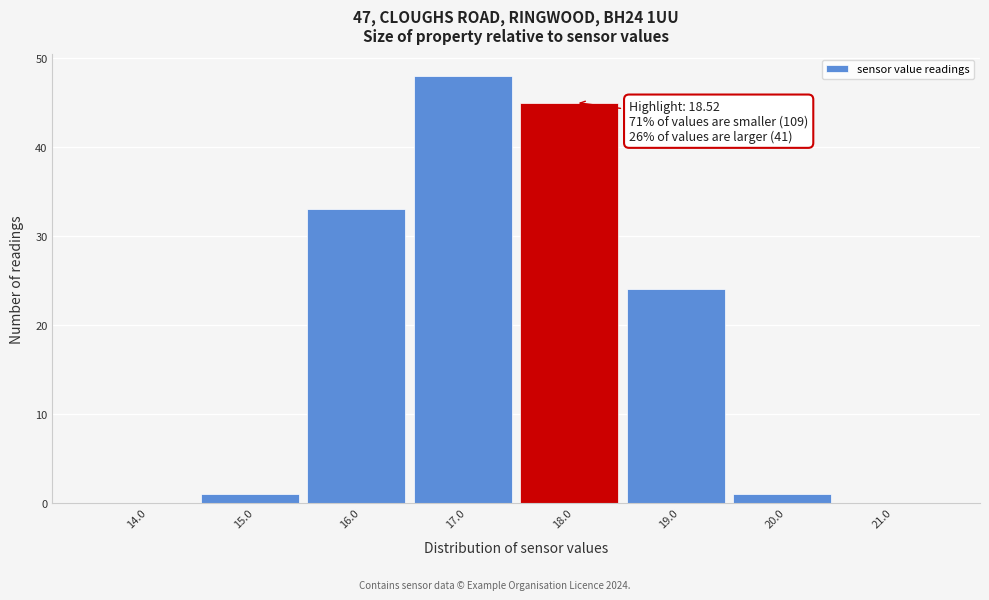

Reading right to left, list all the values displayed in this chart.

21.0=0	20.0=1	19.0=24	18.0=45	17.0=48	16.0=33	15.0=1	14.0=0